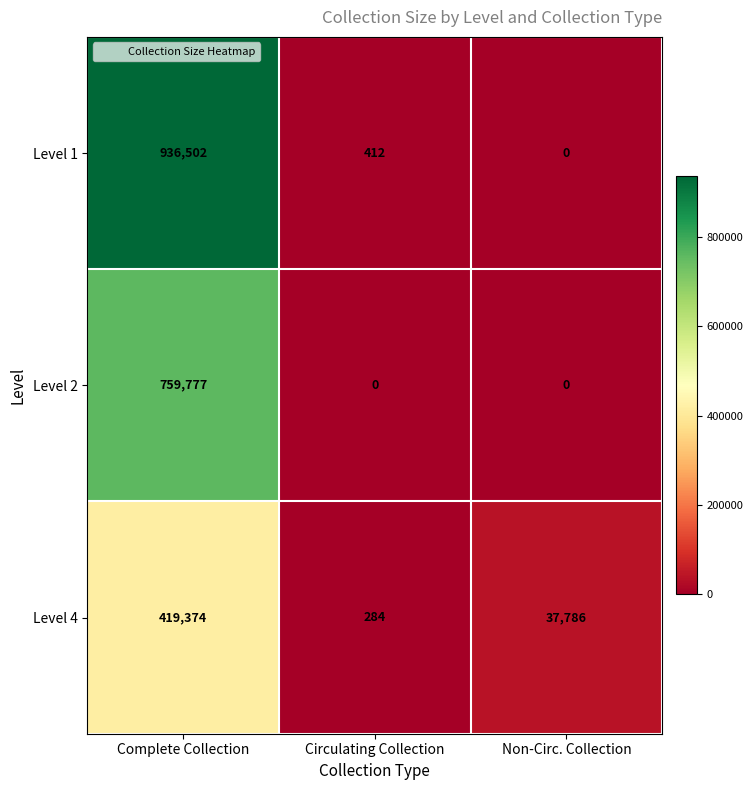

Which category has the highest value in the Level 1 series?

Complete Collection